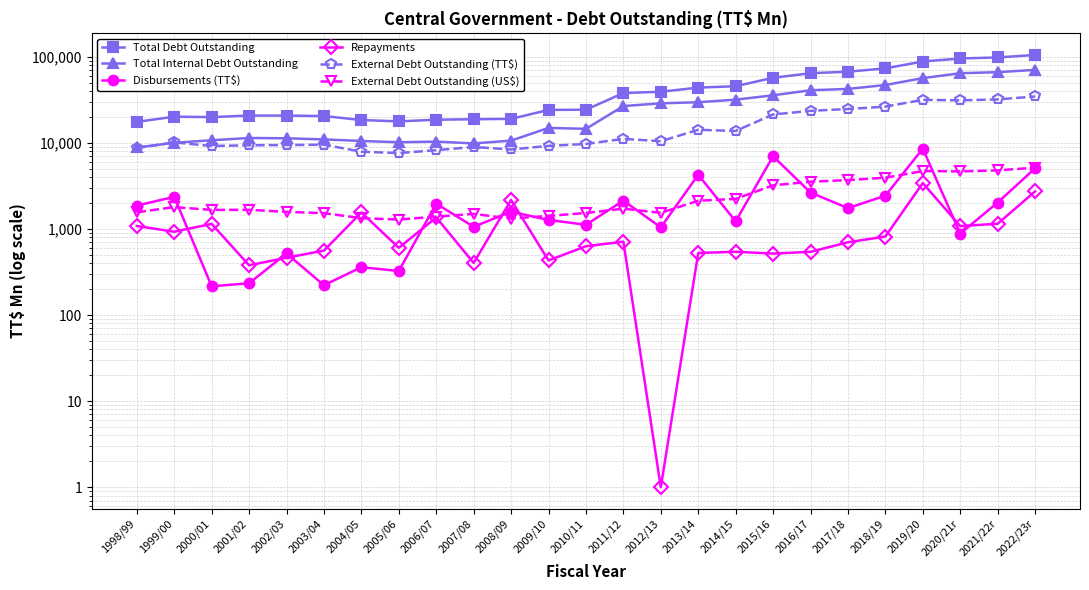

What is the maximum value for External Debt Outstanding (TT$)?

34566.3